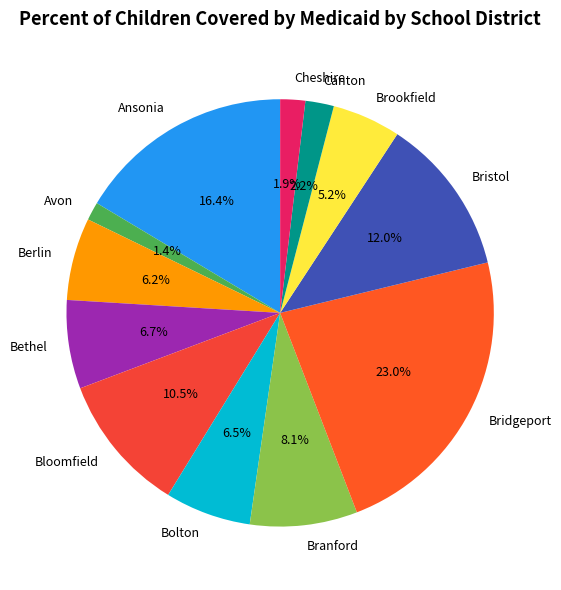

Which category has the biggest portion of the pie?

Bridgeport